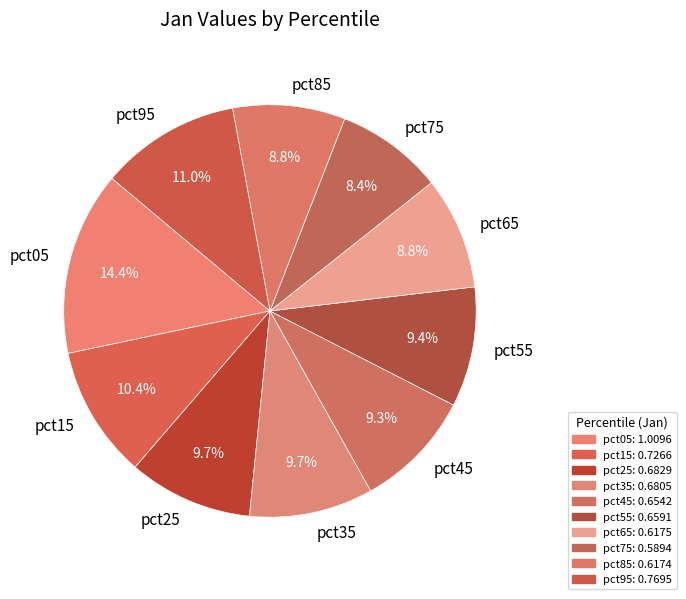

Which has a higher value, pct75 or pct55?

pct55